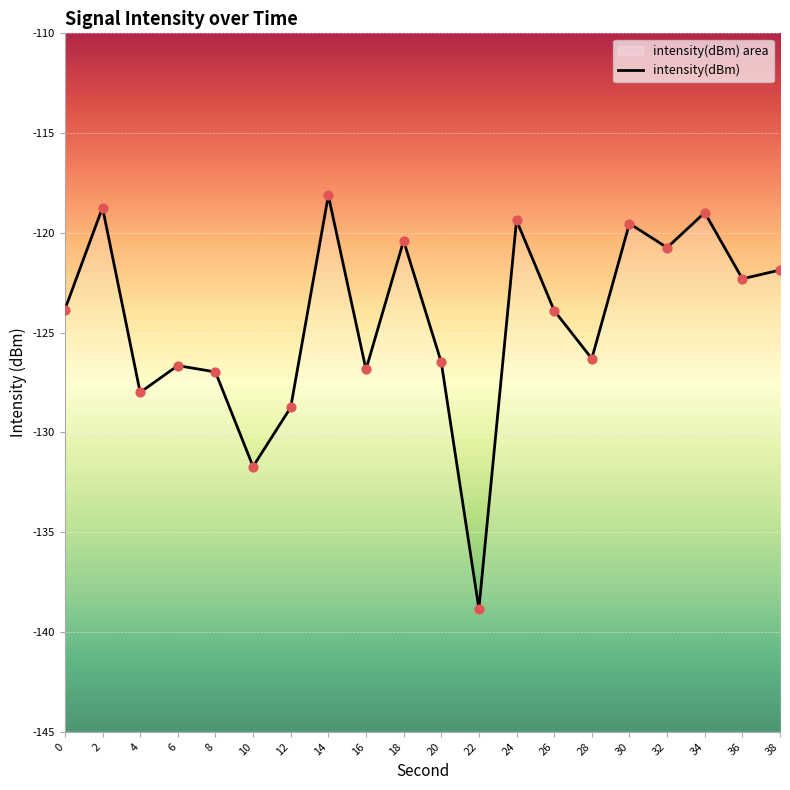

Between 32 and 12, which is larger?

32